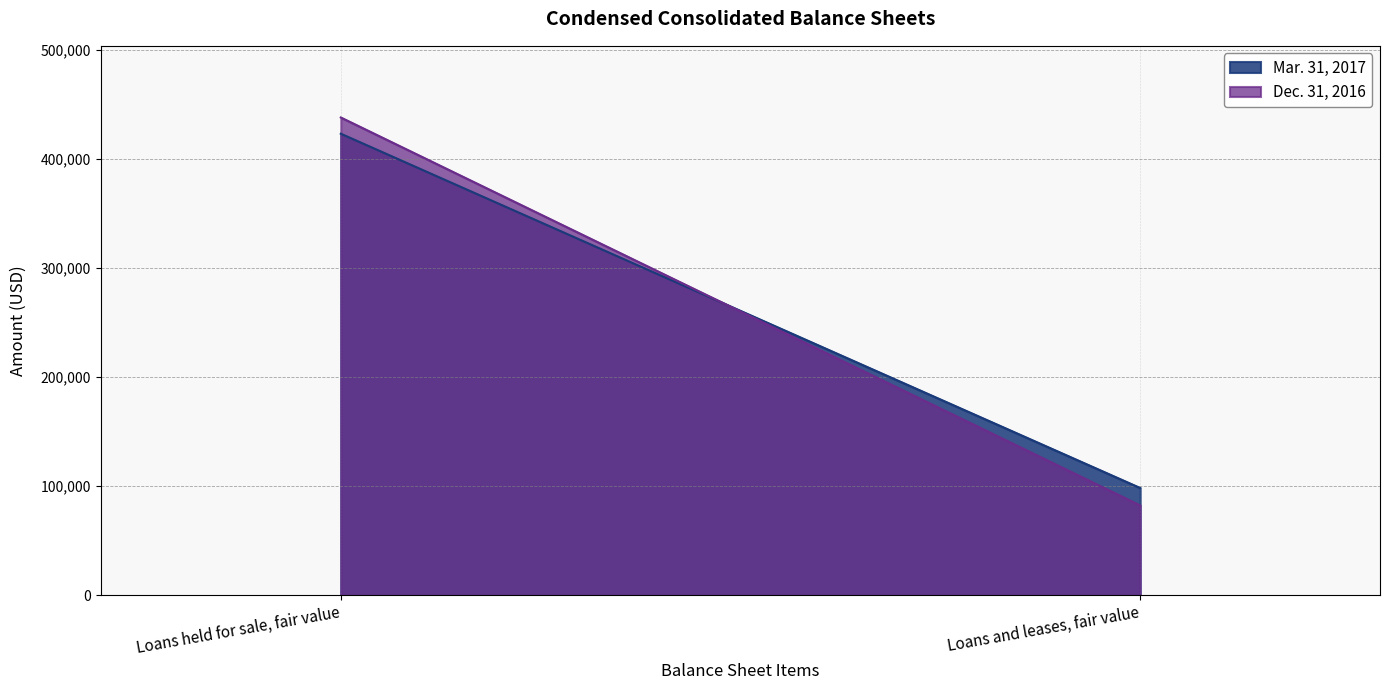

What is the difference between the maximum and minimum values in the Mar. 31, 2017 series?

324982